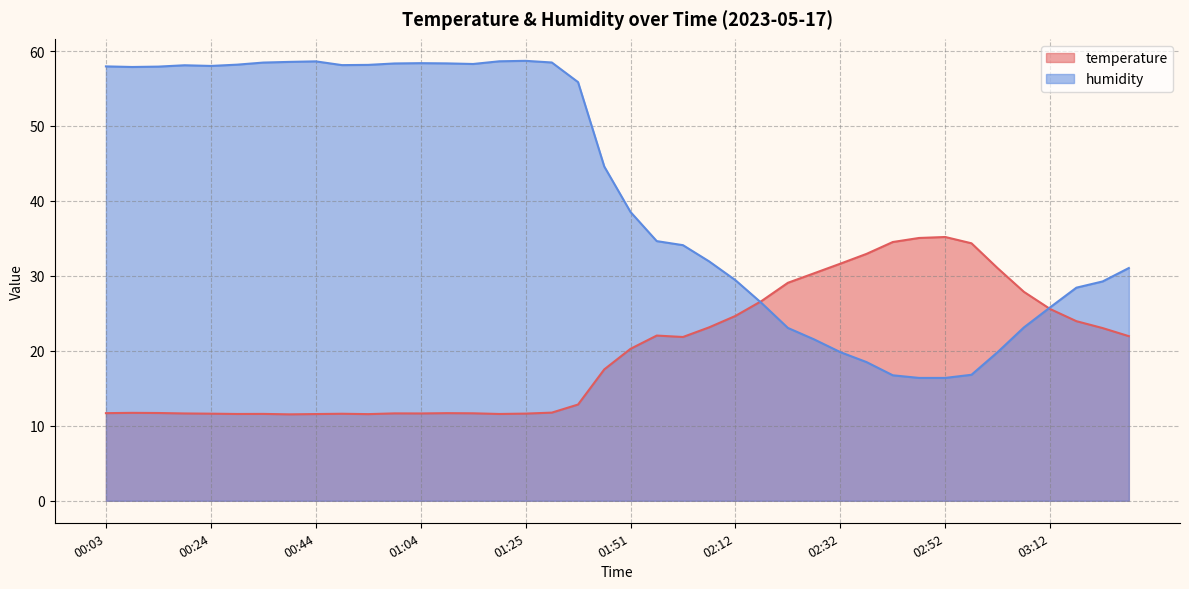

How many interior local valleys does the humidity series have?

4